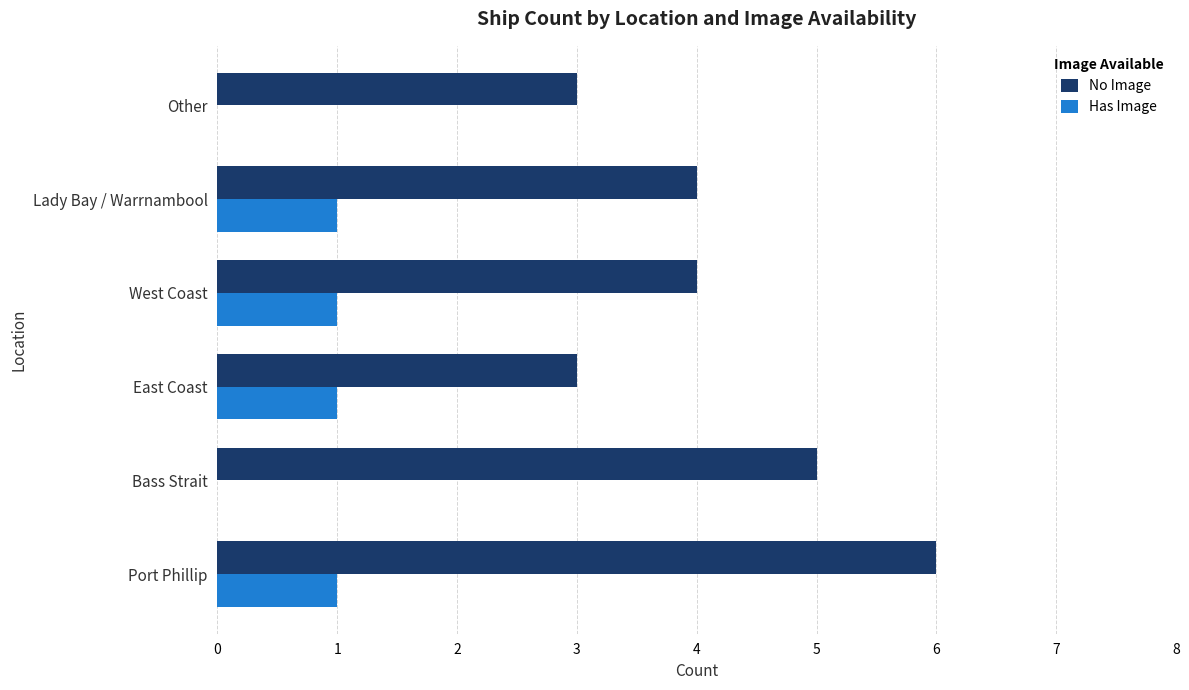

What is the maximum value shown in the chart?

6